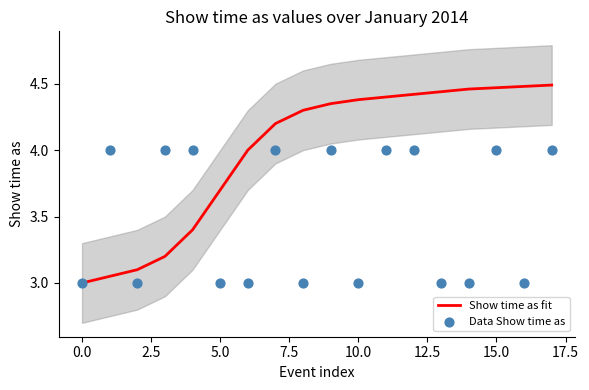

Which series has the largest Y range (max minus min)?

Show time as fit